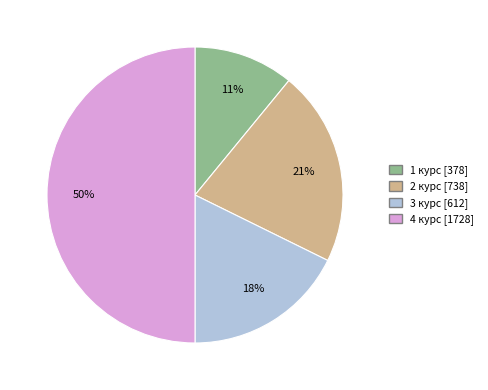

Count the number of slices in the pie.

4